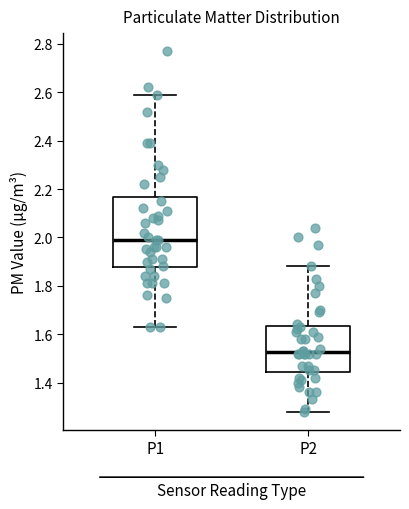

Which box is the tallest, from its lower edge to its upper edge?

P1